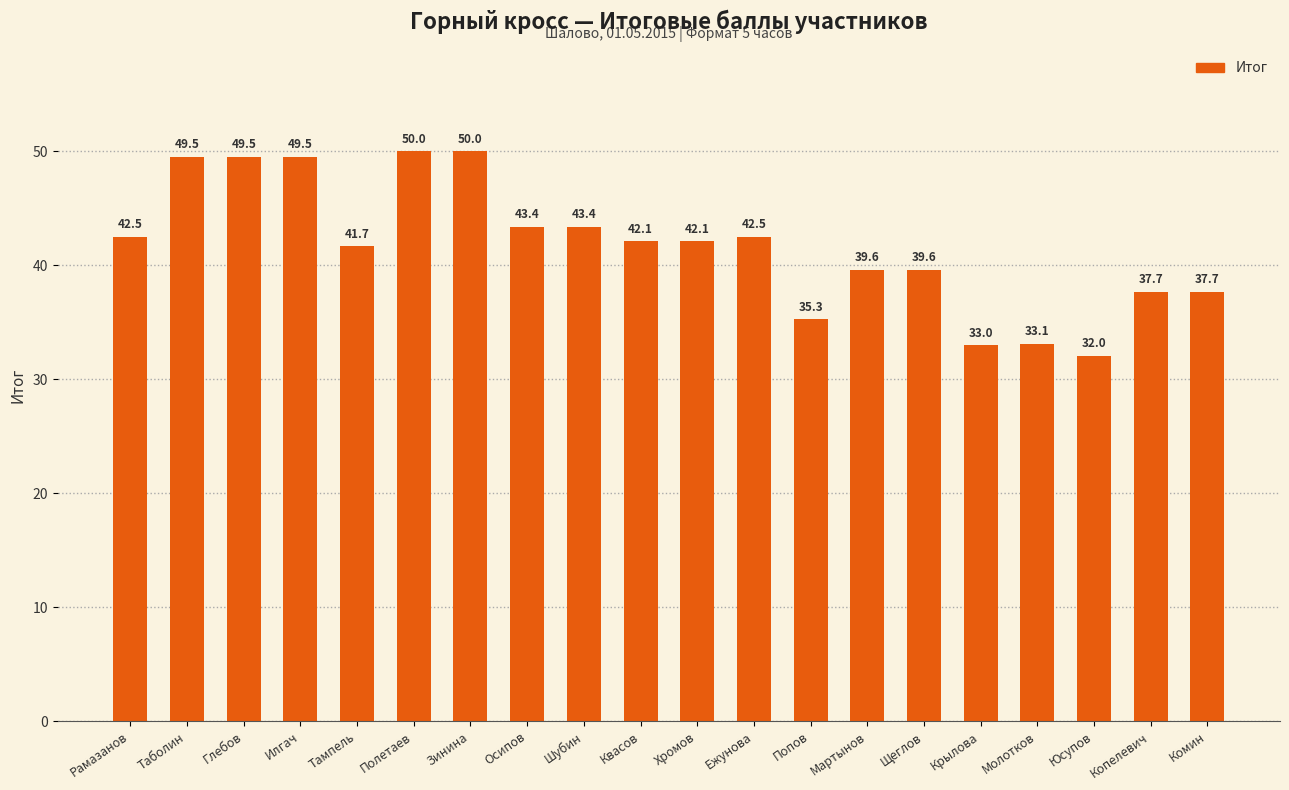

What is the label of the 12th bar from the right?

Шубин